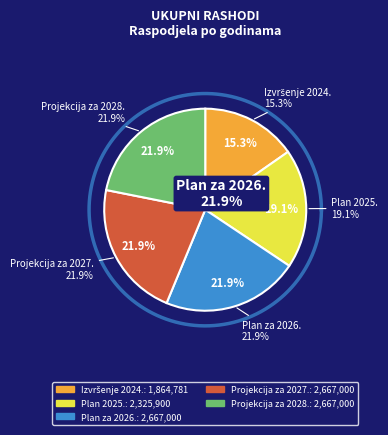

Is it true that Projekcija za 2027. is 15% of the pie?

False